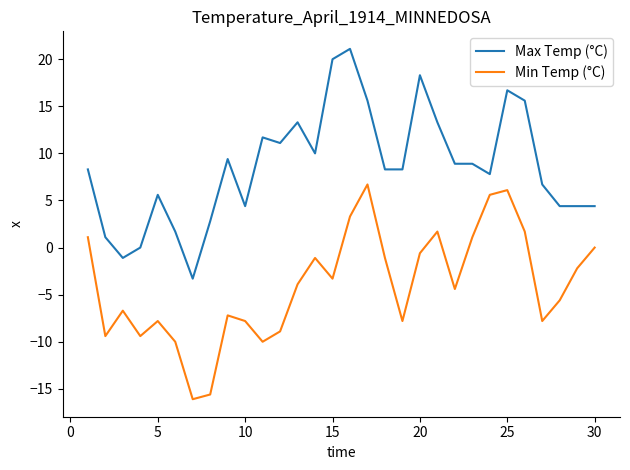

Rank the series by their maximum value, from highest to lowest.

Max Temp (°C), Min Temp (°C)